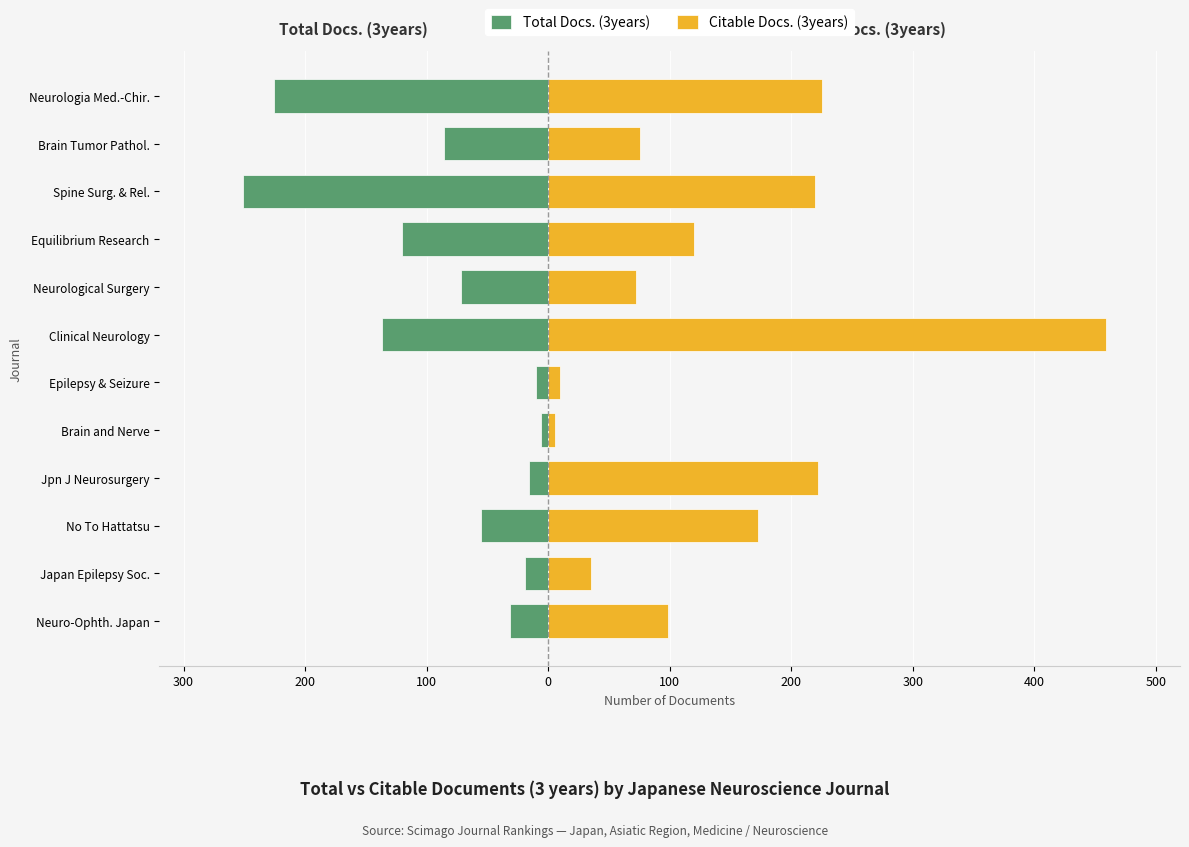

What is the sum of all Citable Docs. (3years) values?

1717